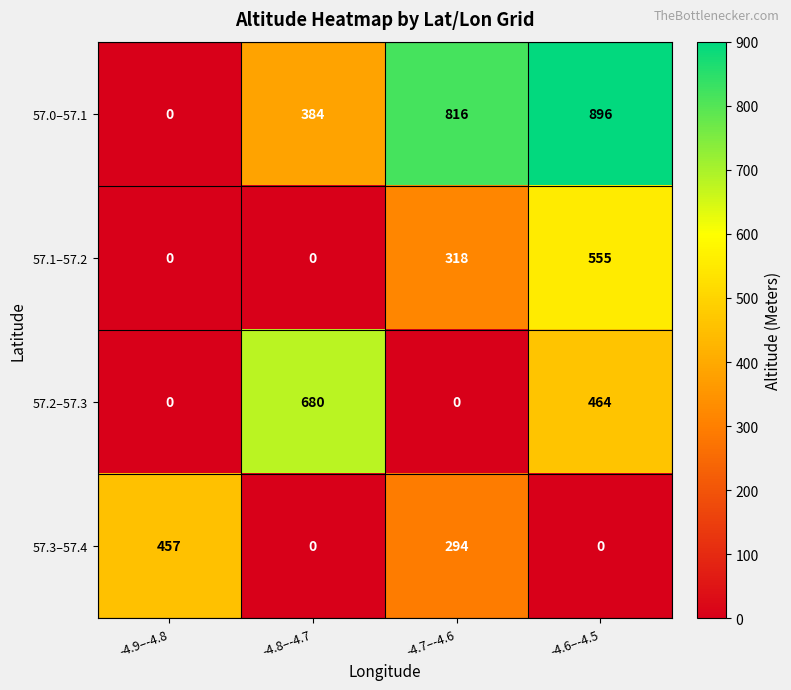

What is the difference between the highest and lowest values at -4.9–-4.8?

457